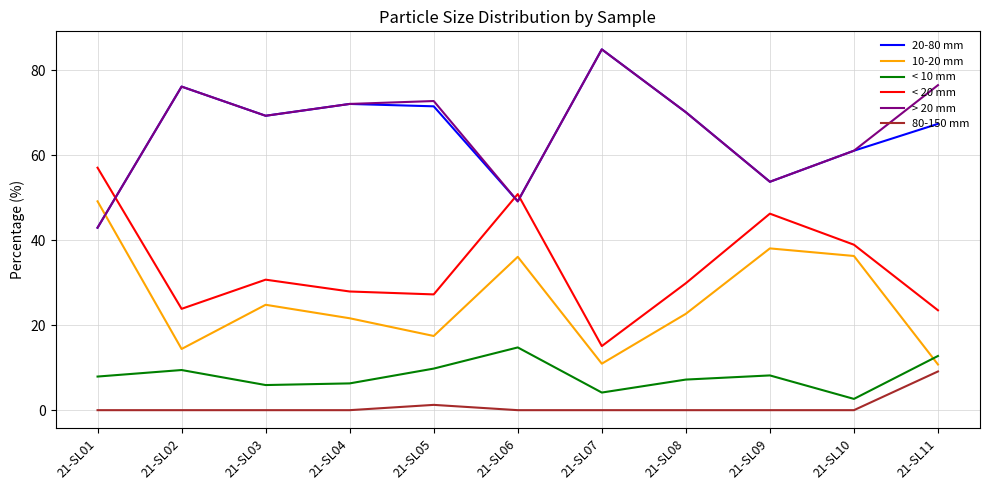

Does the chart display data point markers on the line(s)?

No